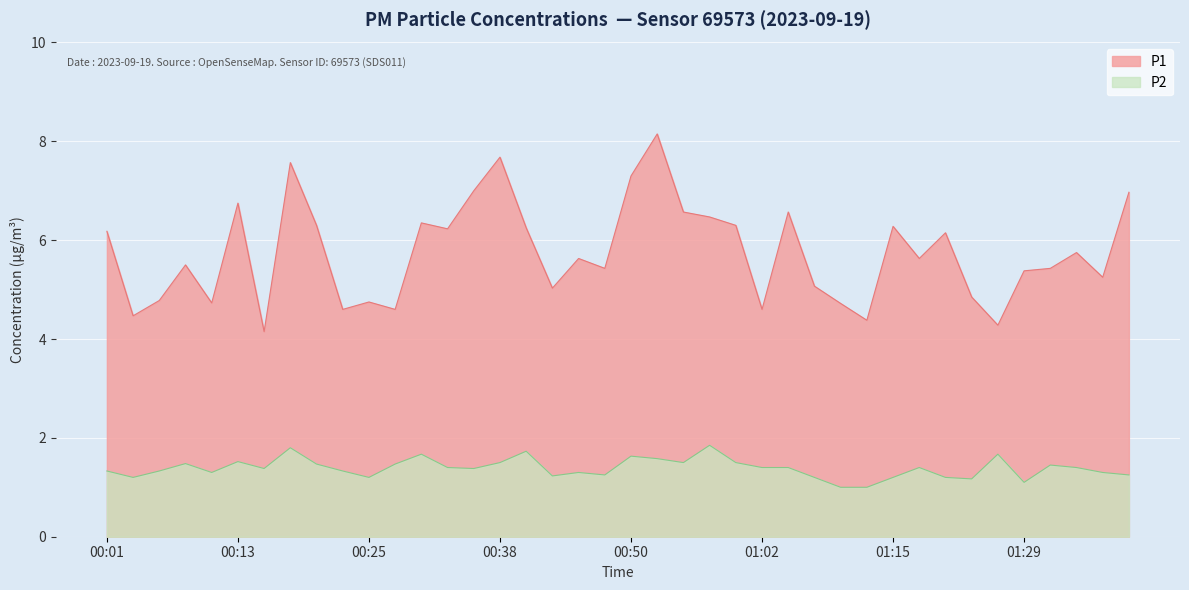

Is it true that P2 equals 1.2 at 01:23?

True